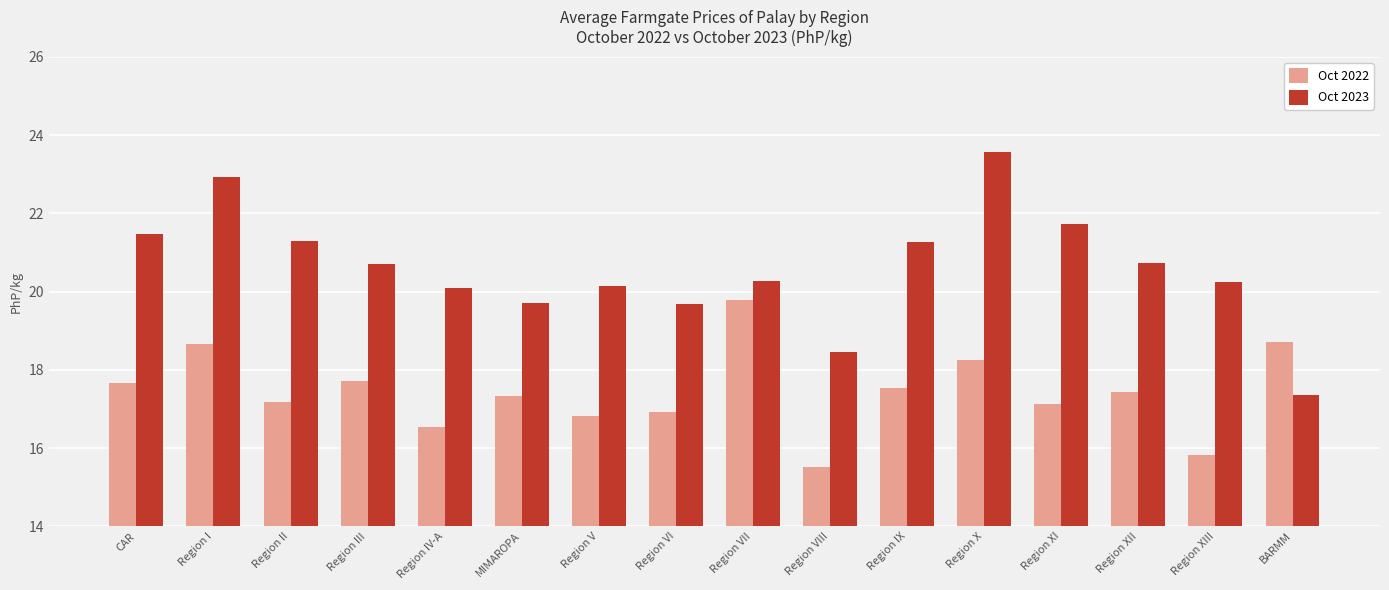

What is the highest value of the Oct 2022 series?

19.8